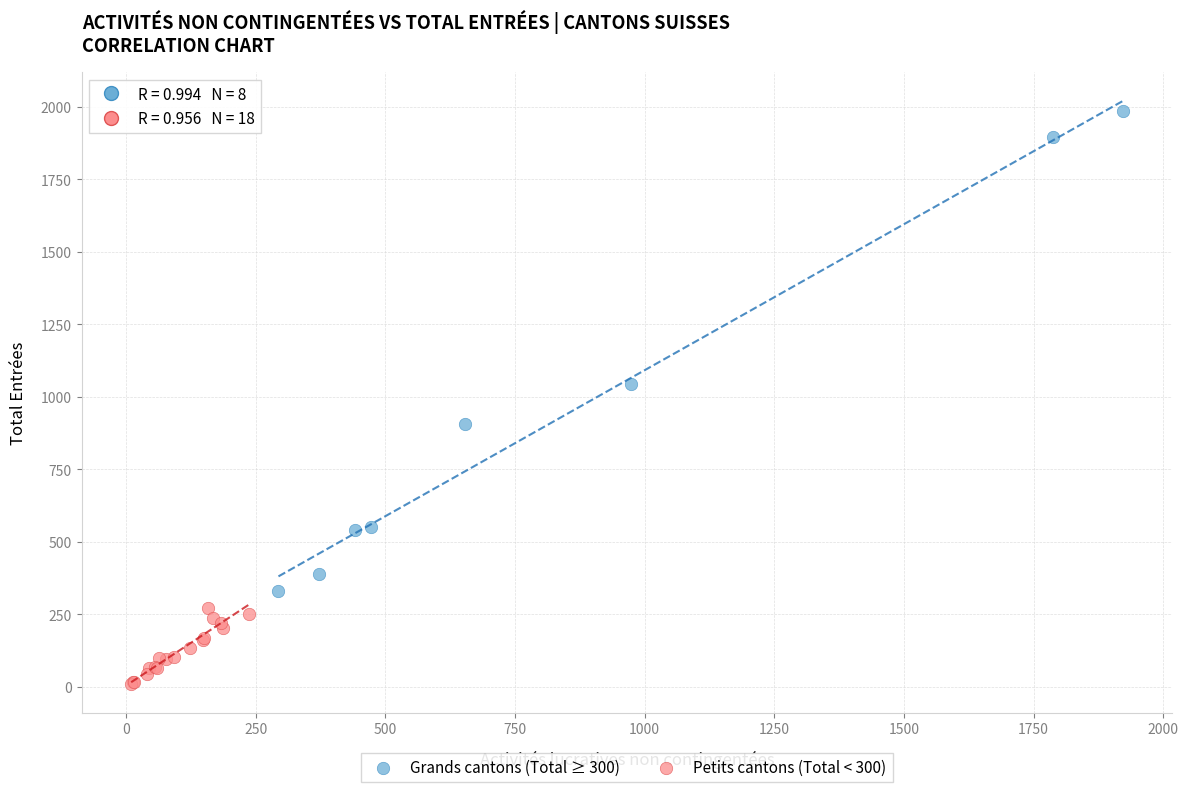

Which series reaches the minimum Y coordinate?

Petits cantons (Total < 300)